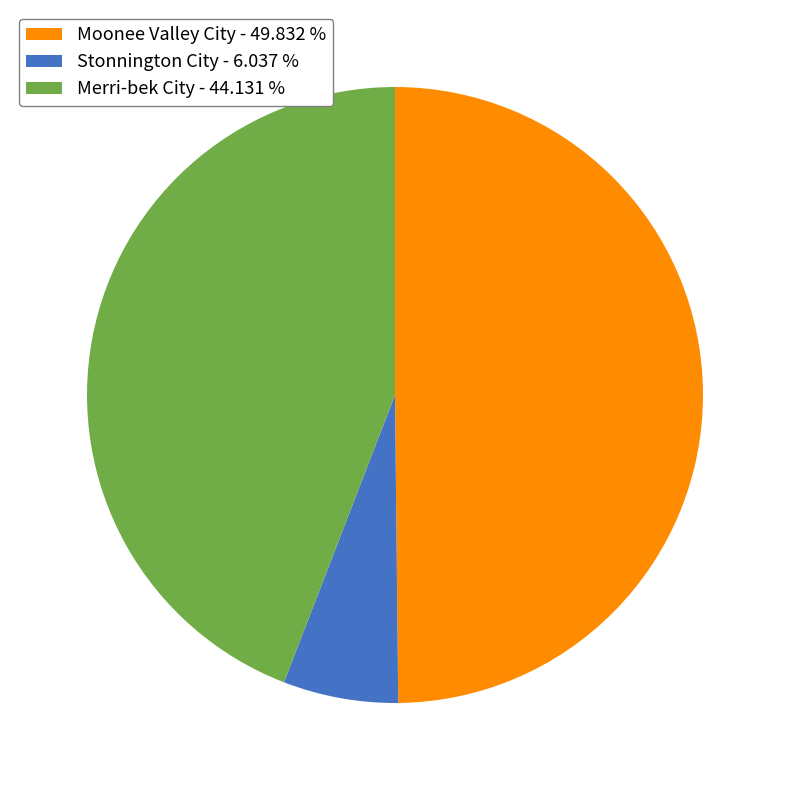

Rank the categories by value from highest to lowest.

Moonee Valley City - 49.832 %, Merri-bek City - 44.131 %, Stonnington City - 6.037 %